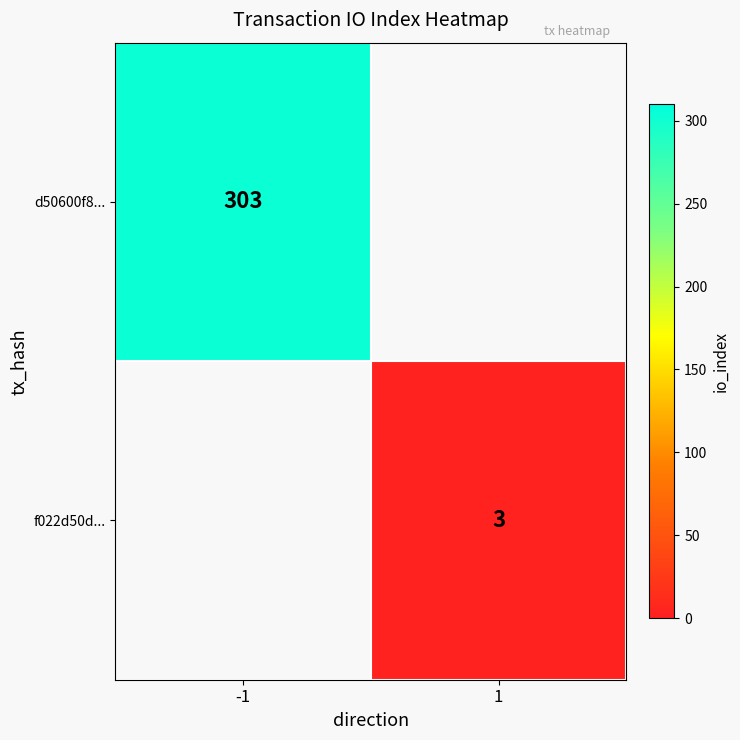

Count the number of categories in the chart.

2